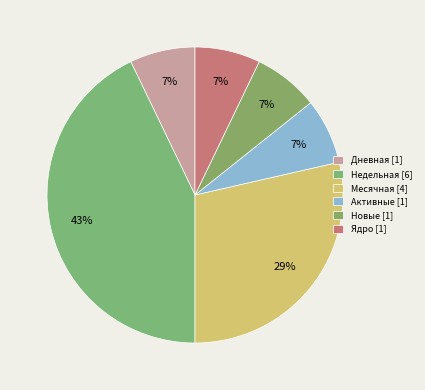

Is there a majority slice in this chart?

No